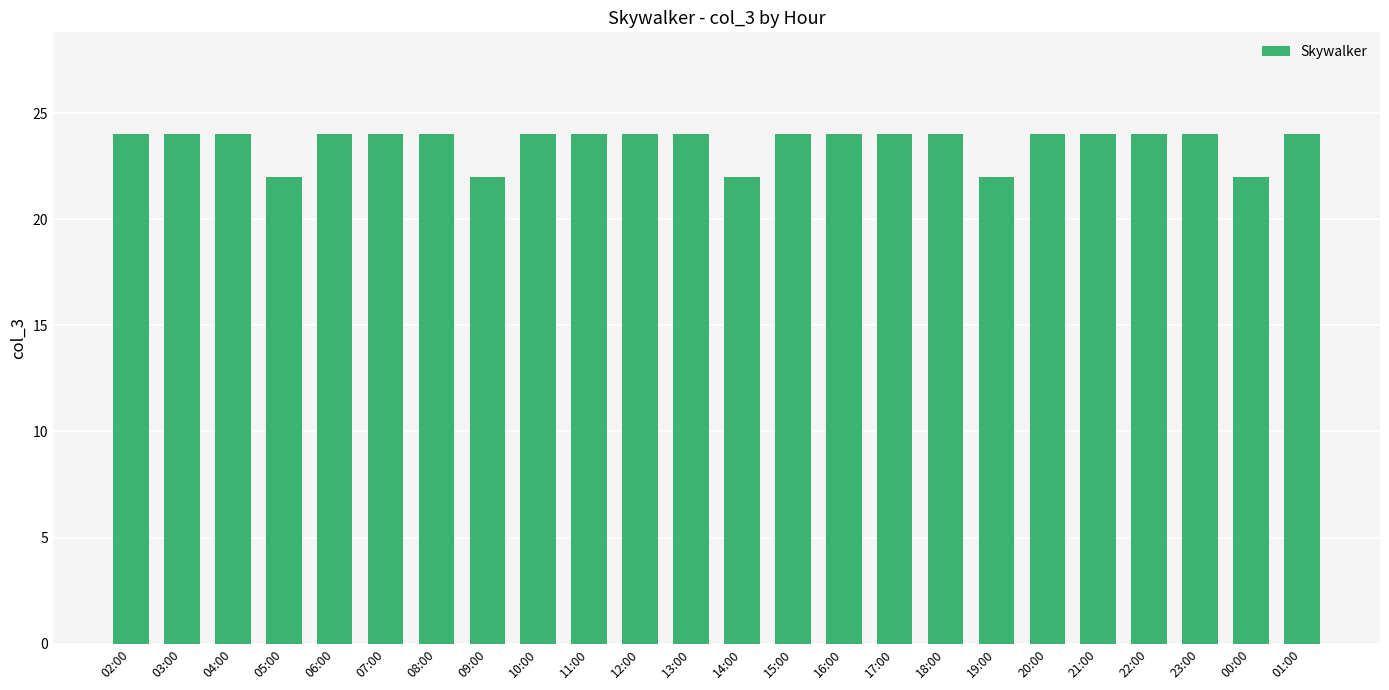

What is the sum of the values at 09:00 and 02:00?

46